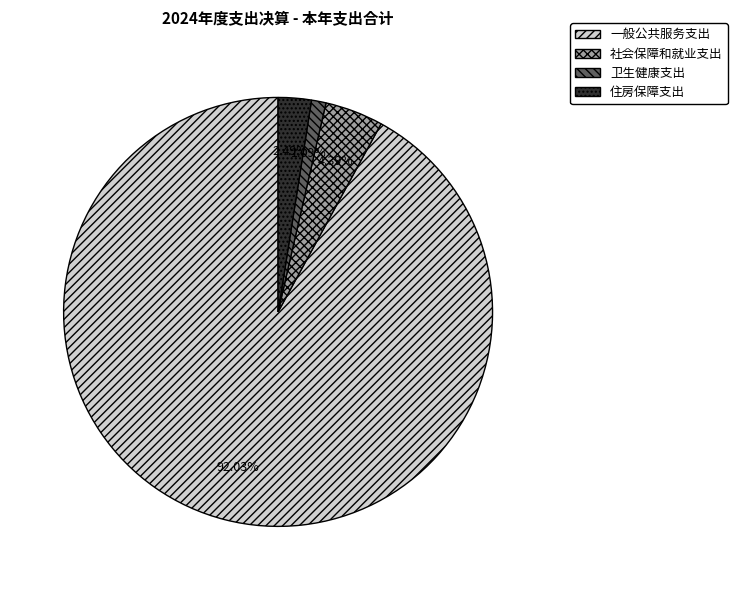

Between 住房保障支出 and 卫生健康支出, which is larger?

住房保障支出